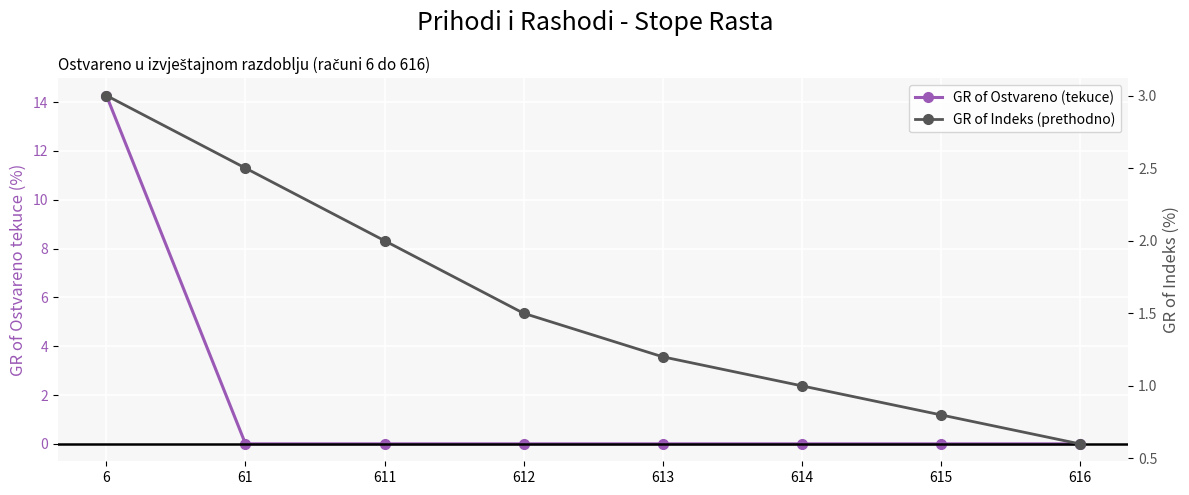

Rank the series by their maximum value, from highest to lowest.

GR of Ostvareno (tekuce), GR of Indeks (prethodno)